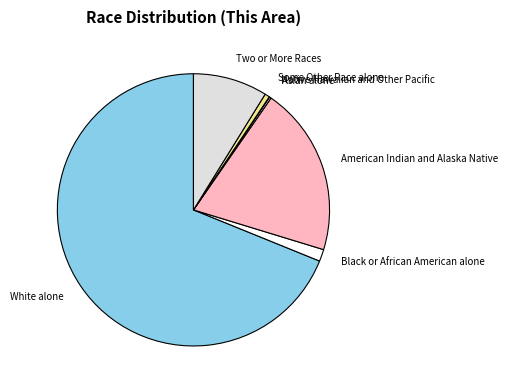

Which category accounts for the majority?

White alone